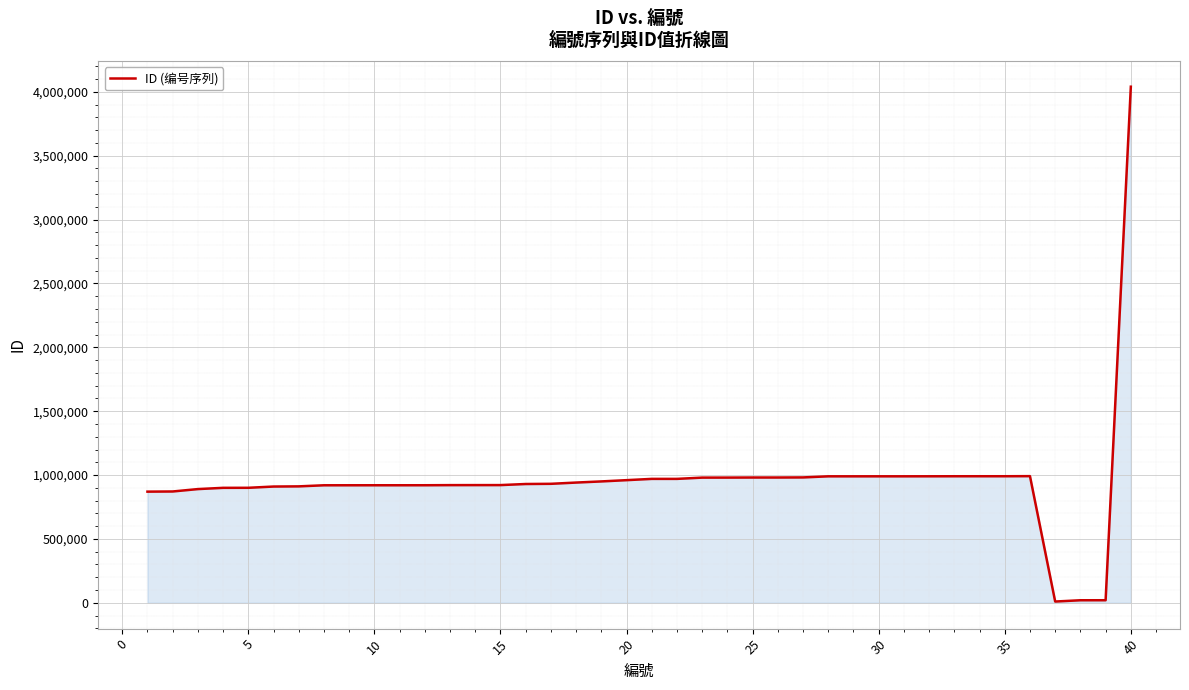

What is the difference between the maximum and minimum values?

4029999